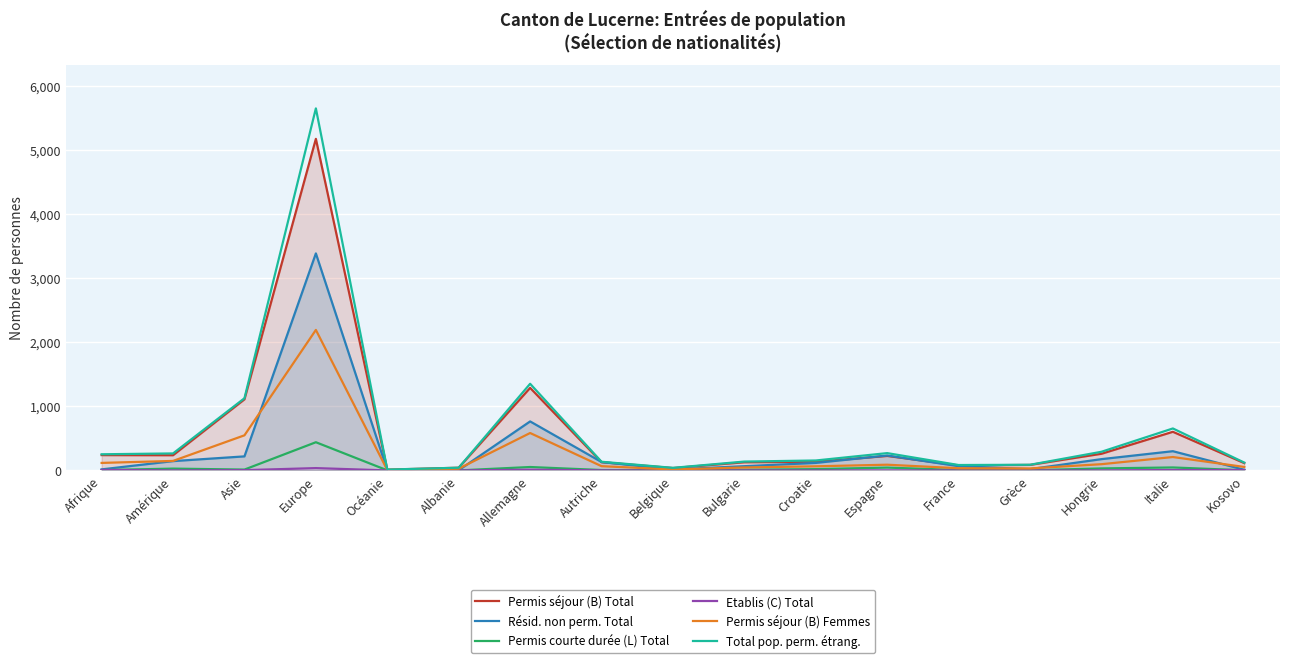

How many values in the Permis séjour (B) Total series exceed 135?

8